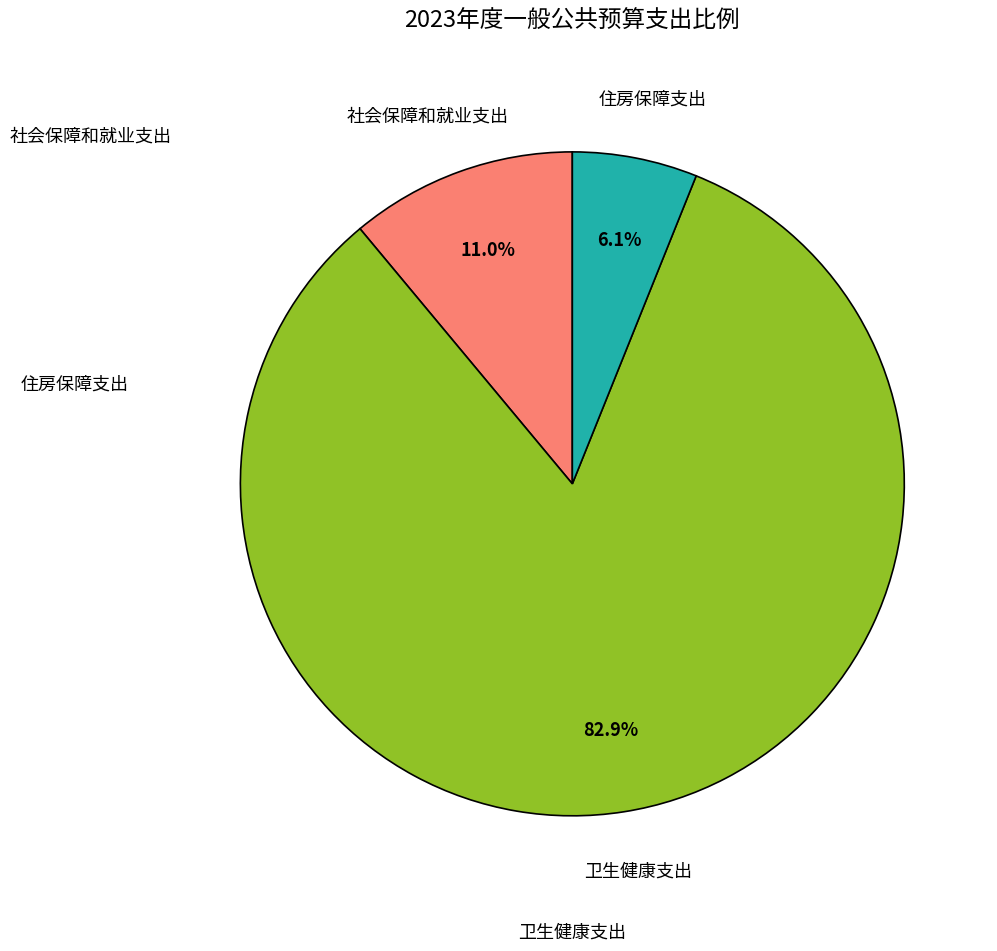

To the nearest percent, what is the combined percentage of 卫生健康支出 and 社会保障和就业支出?

94%